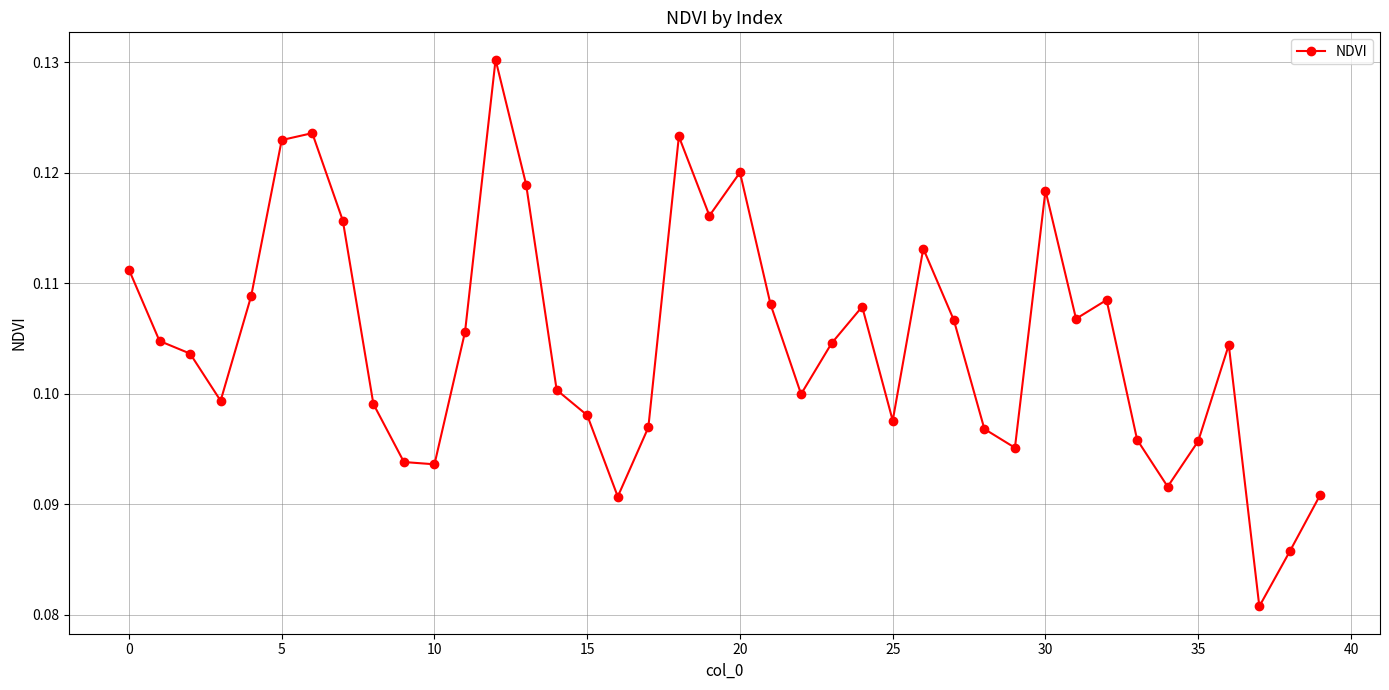

What is the sum of all values?

4.2